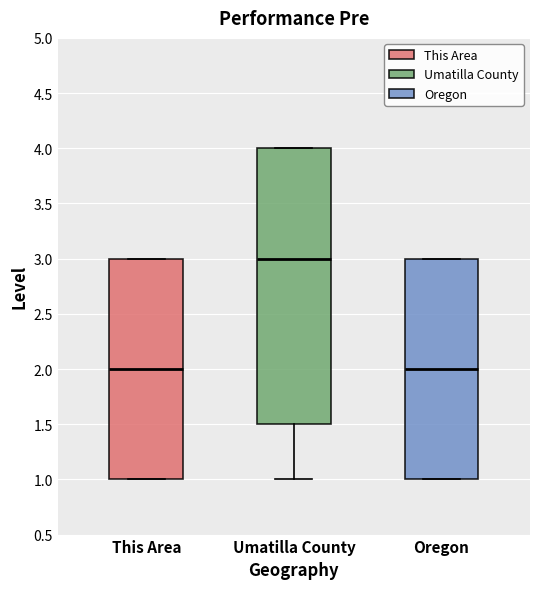

Comparing the boxes themselves (not the whiskers), which one is the tallest?

Umatilla County